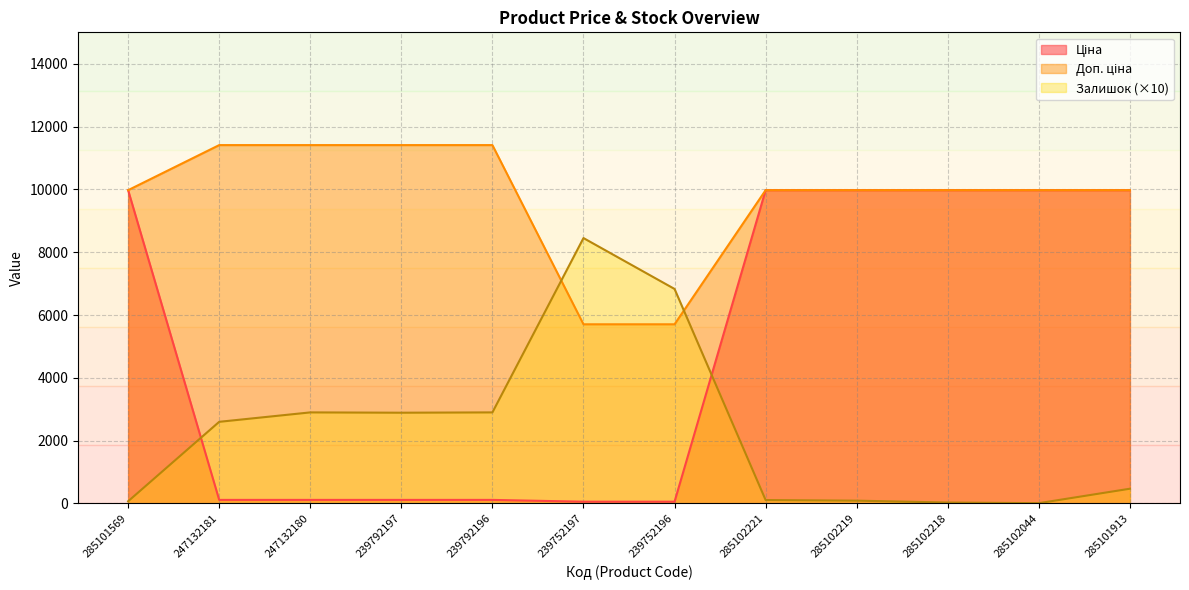

Does the chart have visible grid lines?

Yes